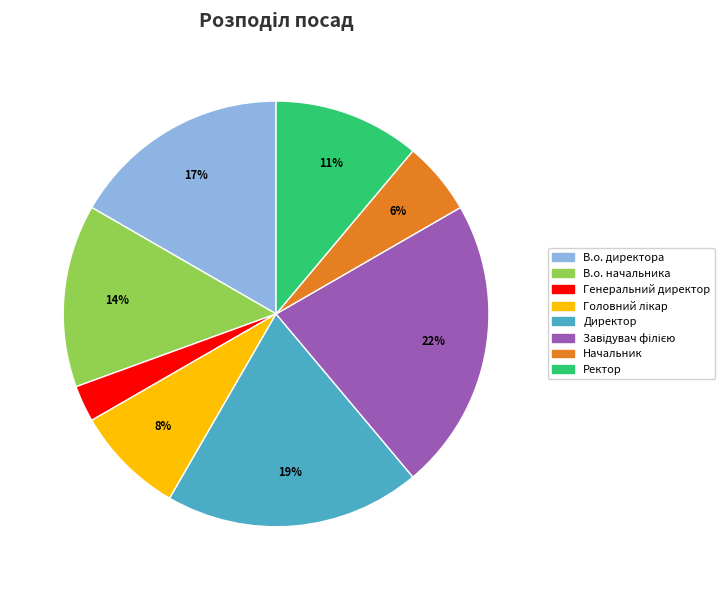

Between Начальник and Генеральний директор, which is larger?

Начальник